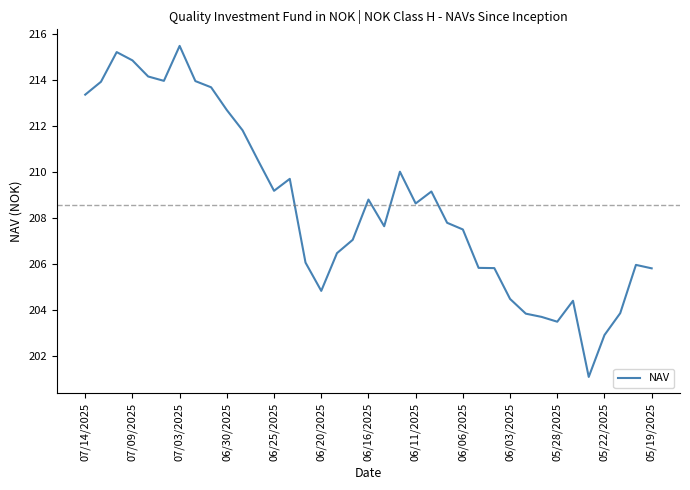

What is the difference between the maximum and minimum values?

14.4